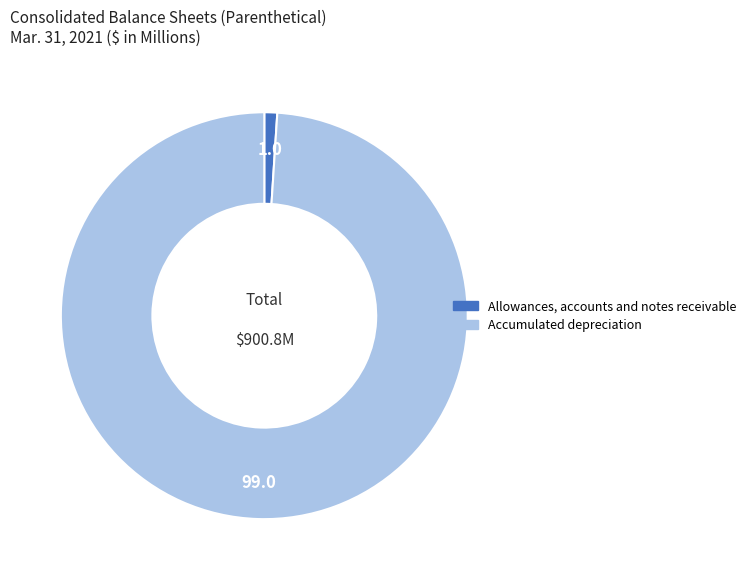

Which category has the biggest portion of the pie?

Accumulated depreciation